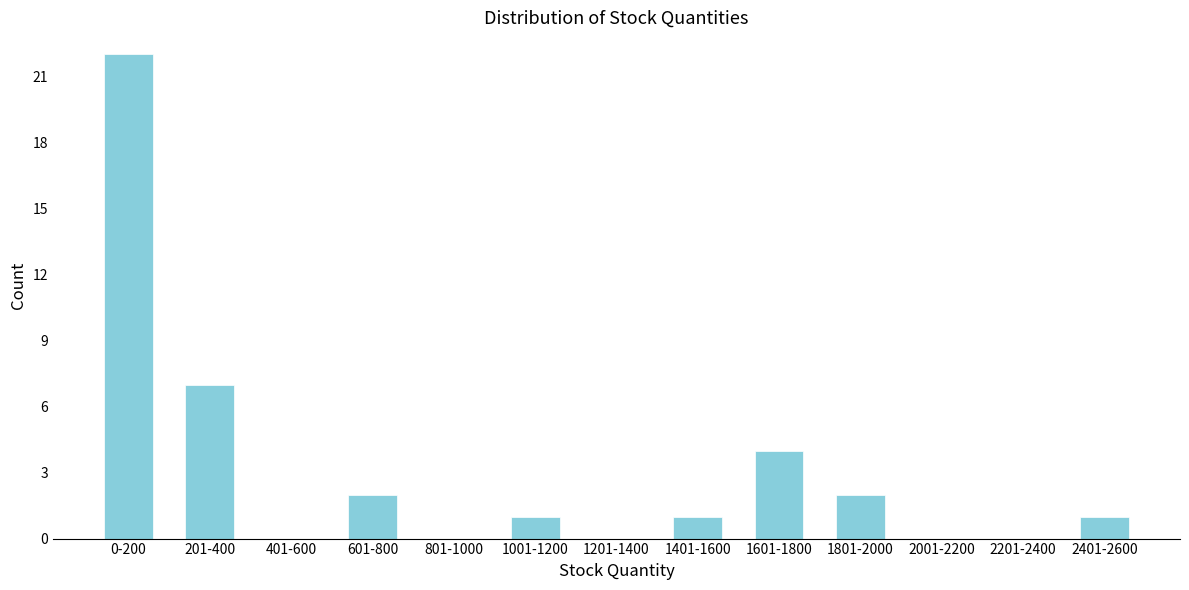

Reading left to right, what are all the values shown in this chart?

0-200=22	201-400=7	401-600=0	601-800=2	801-1000=0	1001-1200=1	1201-1400=0	1401-1600=1	1601-1800=4	1801-2000=2	2001-2200=0	2201-2400=0	2401-2600=1